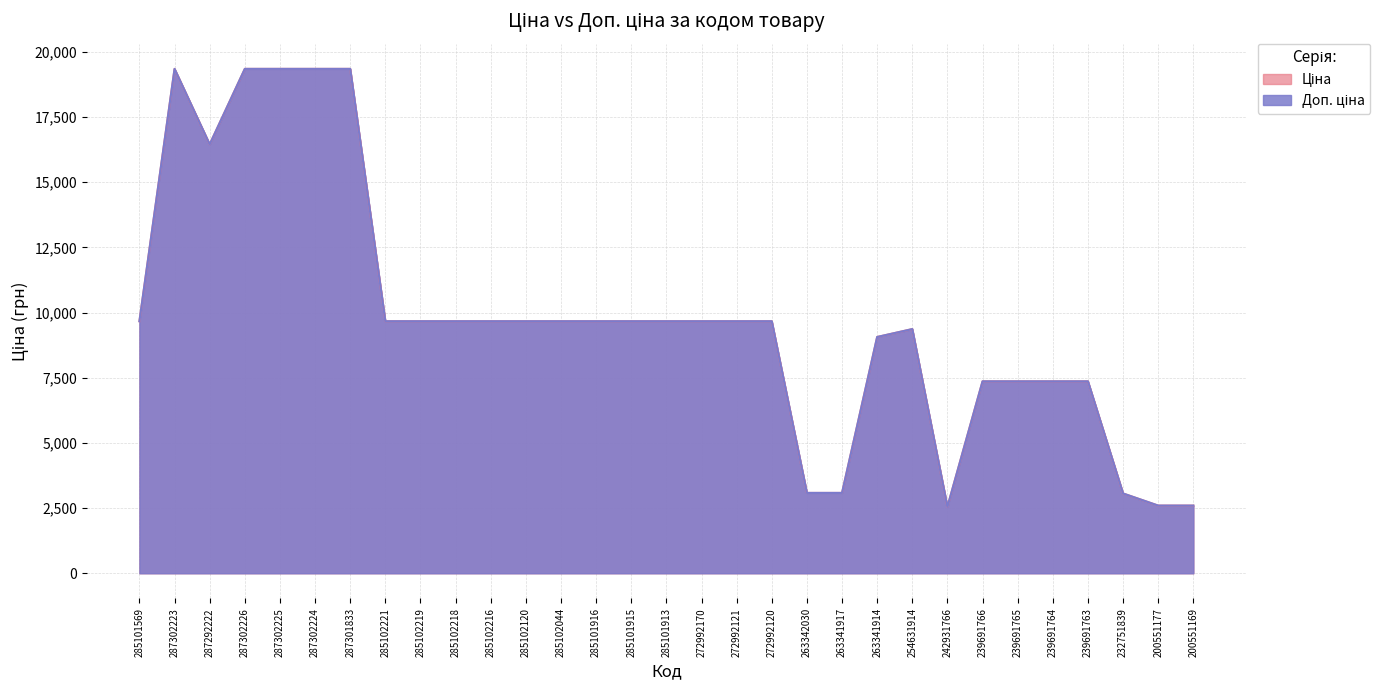

True or false: Доп. ціна and Ціна intersect in this chart.

False